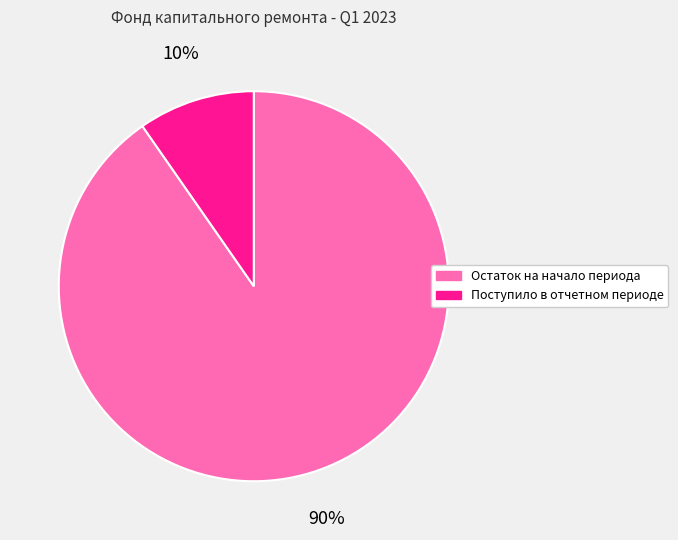

What is the largest slice in the pie chart?

Остаток на начало периода